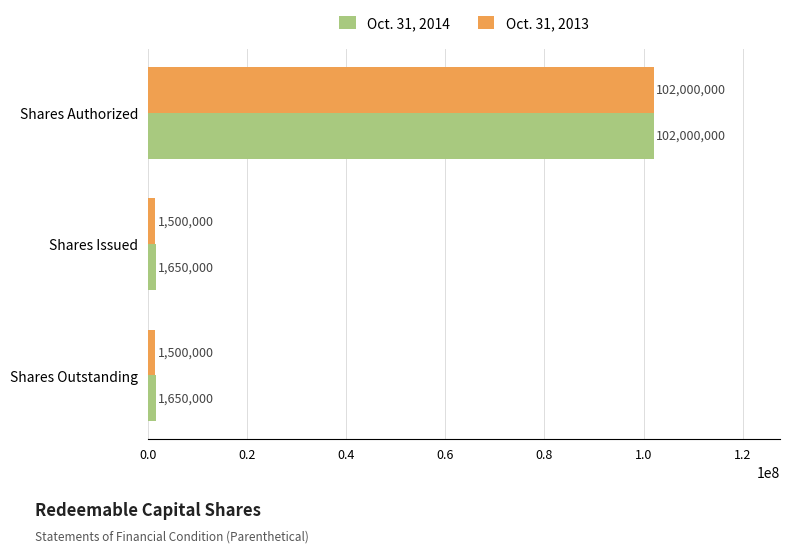

How many Oct. 31, 2014 values are between 1650000 and 102000000?

3